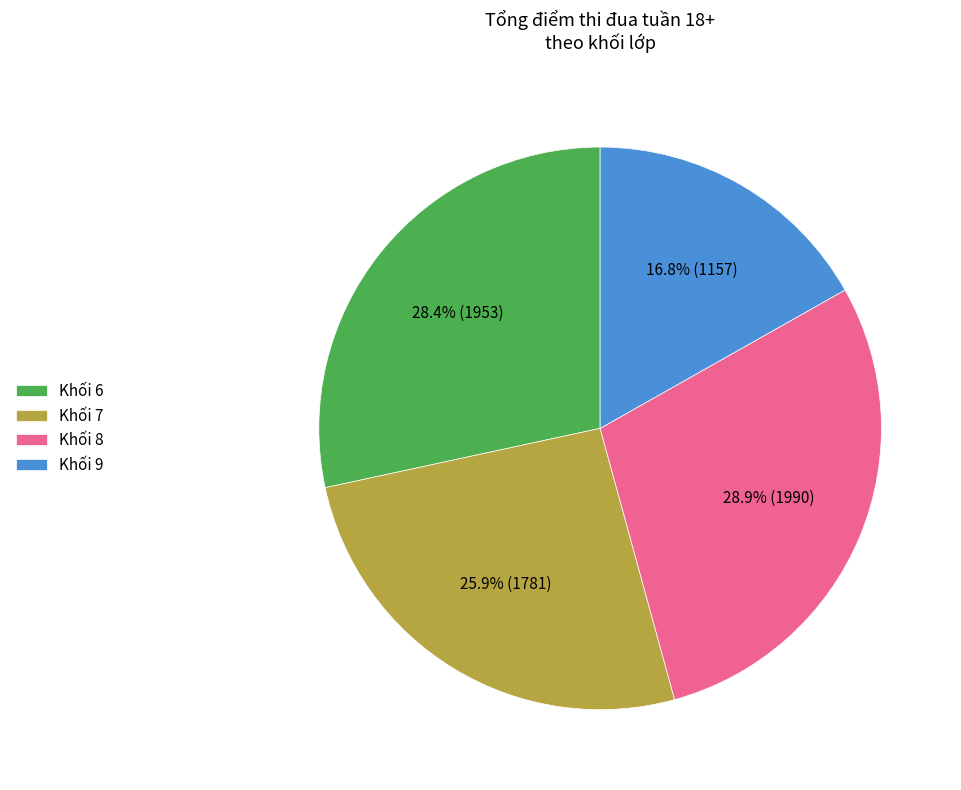

How many slices are in this pie chart?

4